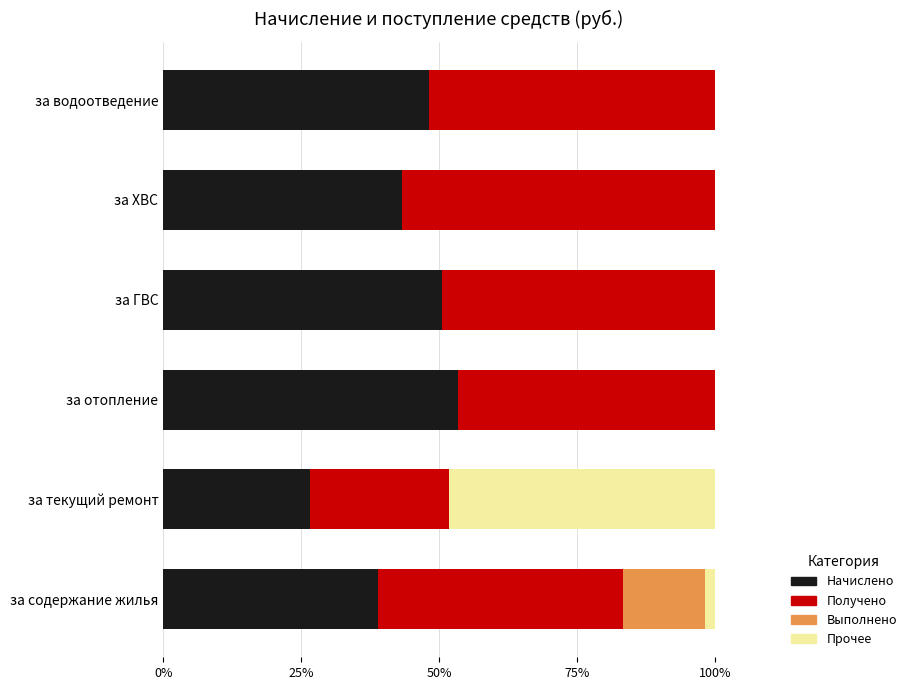

How many series are shown in this chart?

4